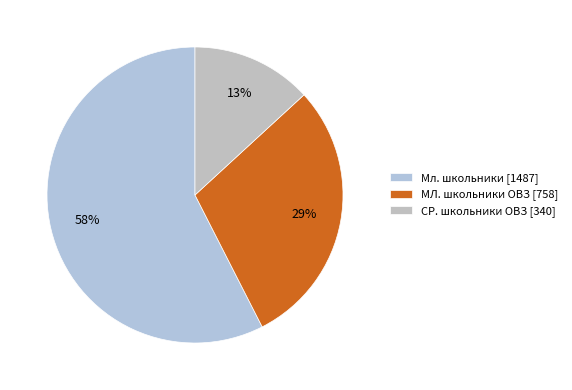

What is the smallest slice in the pie chart?

СР. школьники ОВЗ